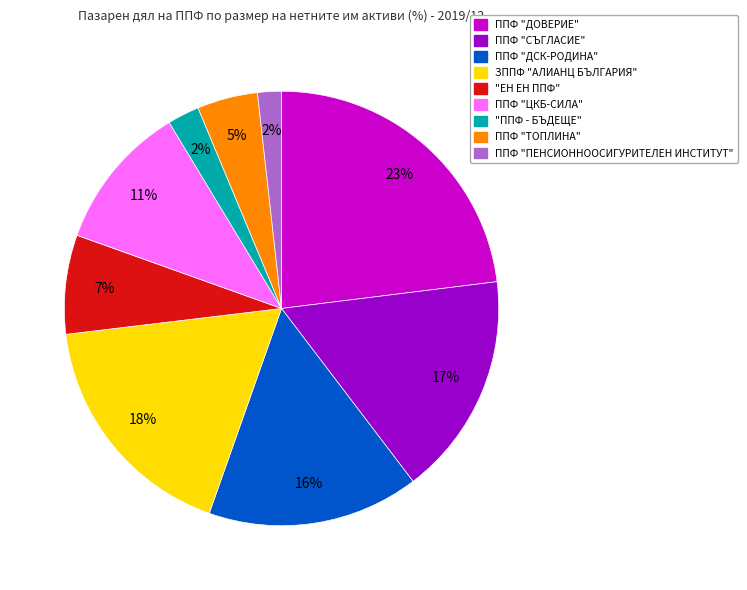

Between ППФ "ПЕНСИОННООСИГУРИТЕЛЕН ИНСТИТУТ" and ППФ "СЪГЛАСИЕ", which is larger?

ППФ "СЪГЛАСИЕ"